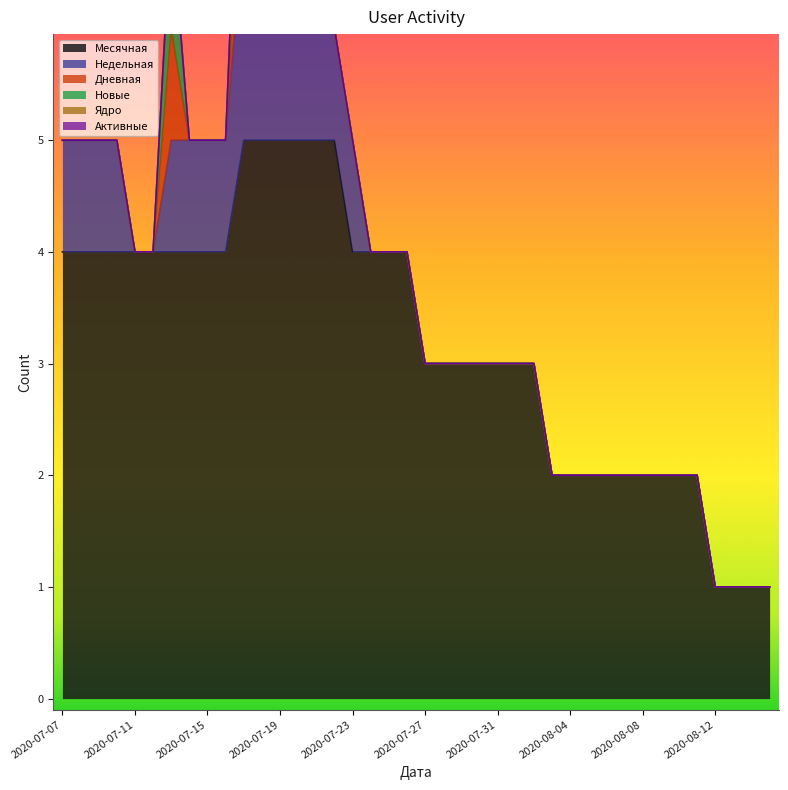

At how many categories does at least one series exceed 2?

27